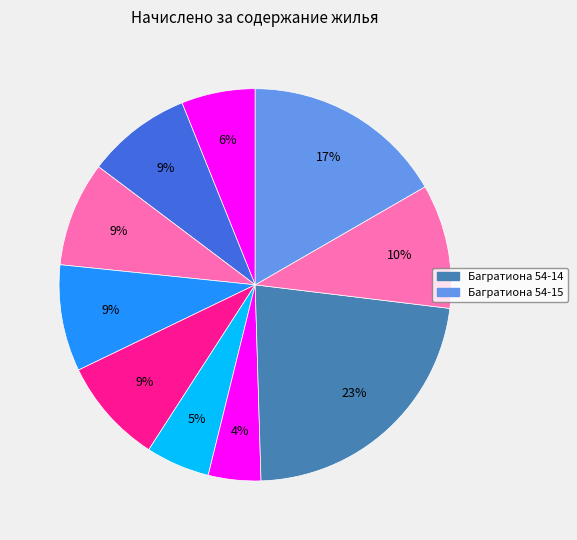

How many slices are in this pie chart?

10